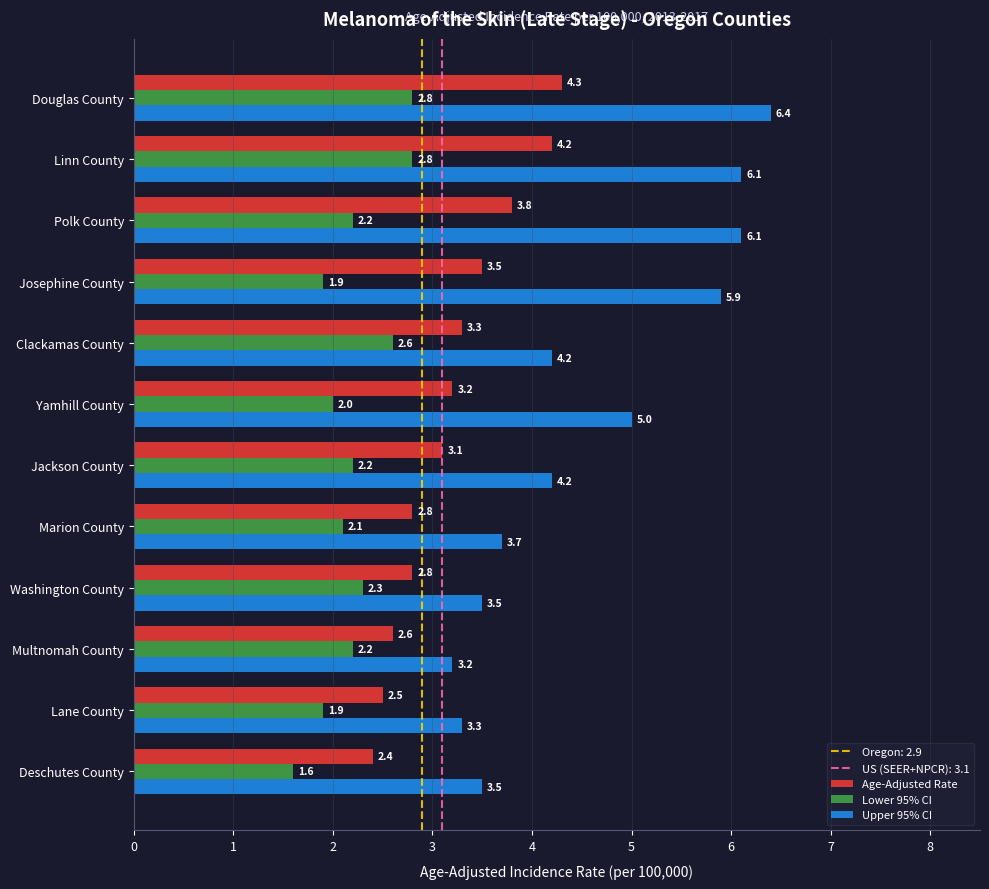

True or false: Upper 95% CI has a value of 8.4 at Yamhill County.

False